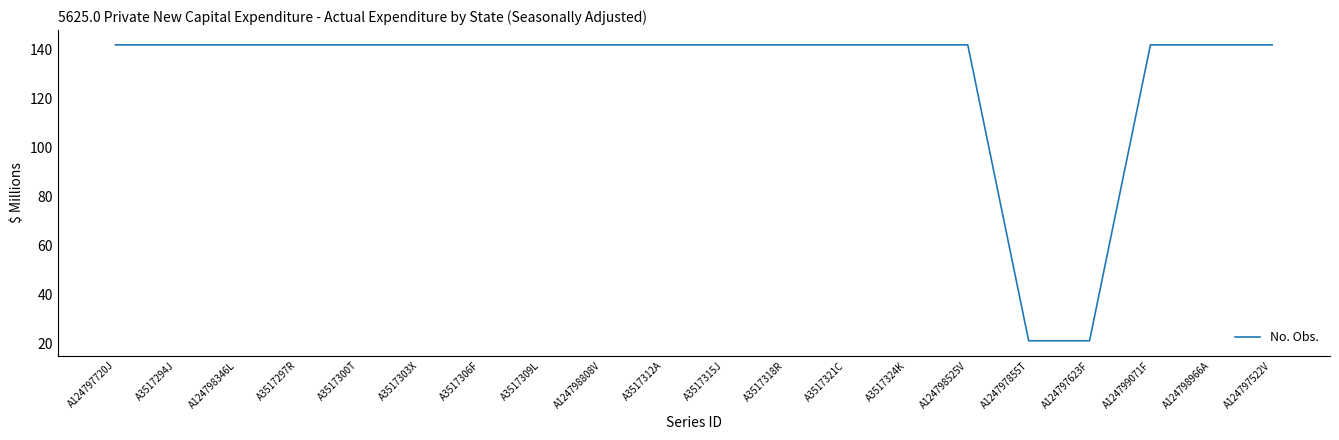

The chart shows a value of 33 at A3517315J. True or false?

False